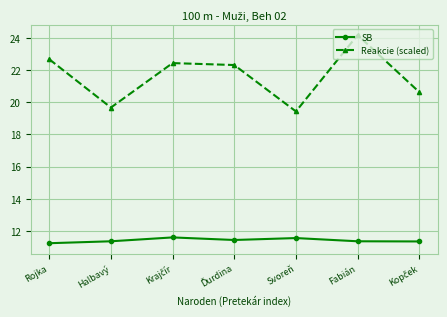

At which label does Reakcie (scaled) first exceed 22?

Rojka